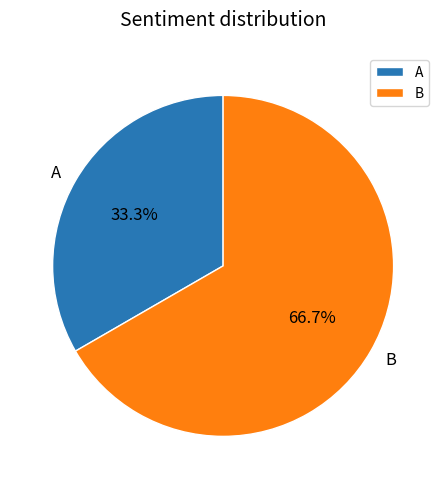

To the nearest percent, what portion does A represent?

33%